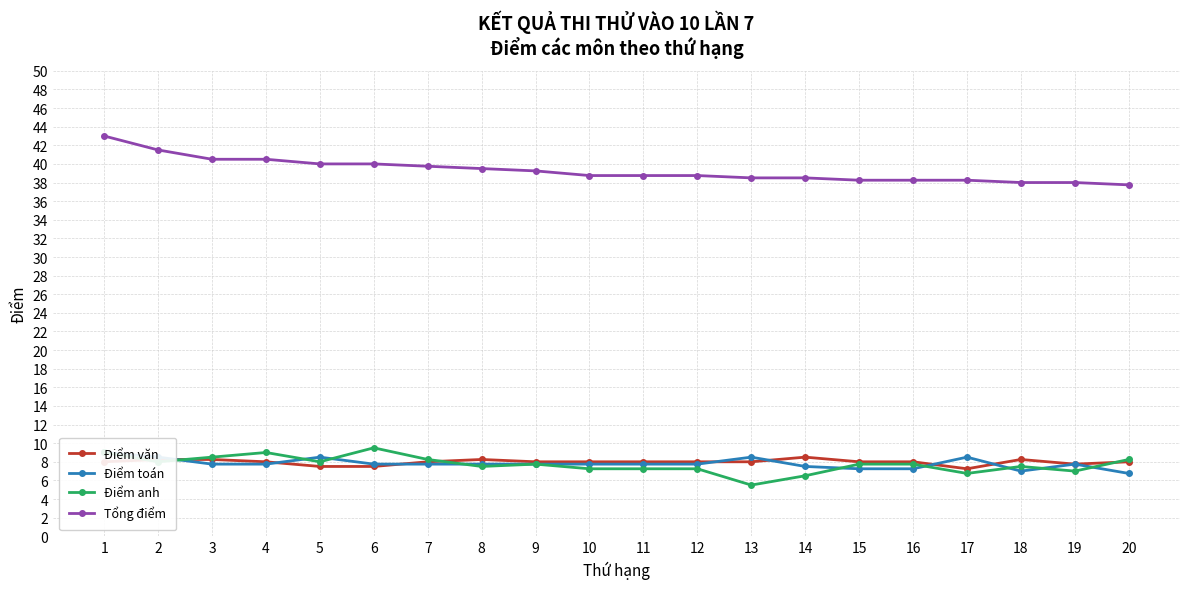

At how many categories does at least one series exceed 41?

2